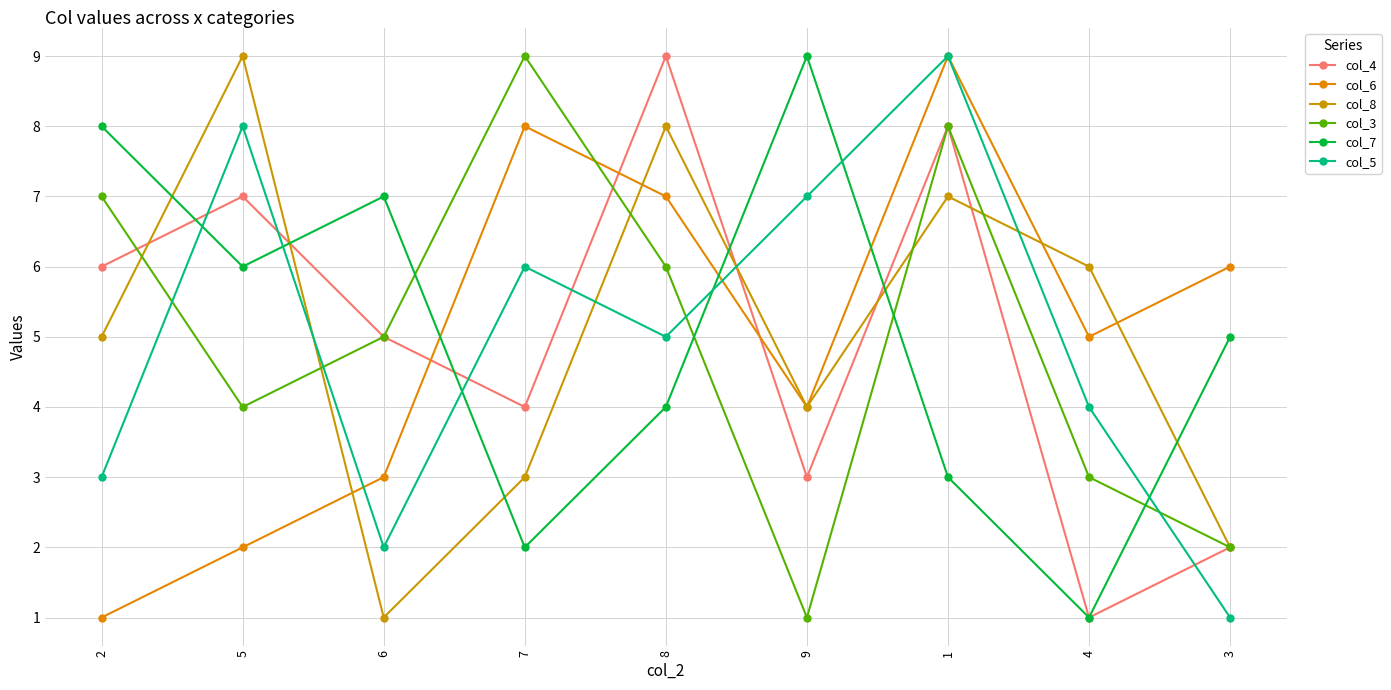

How many distinct data groups are displayed?

6